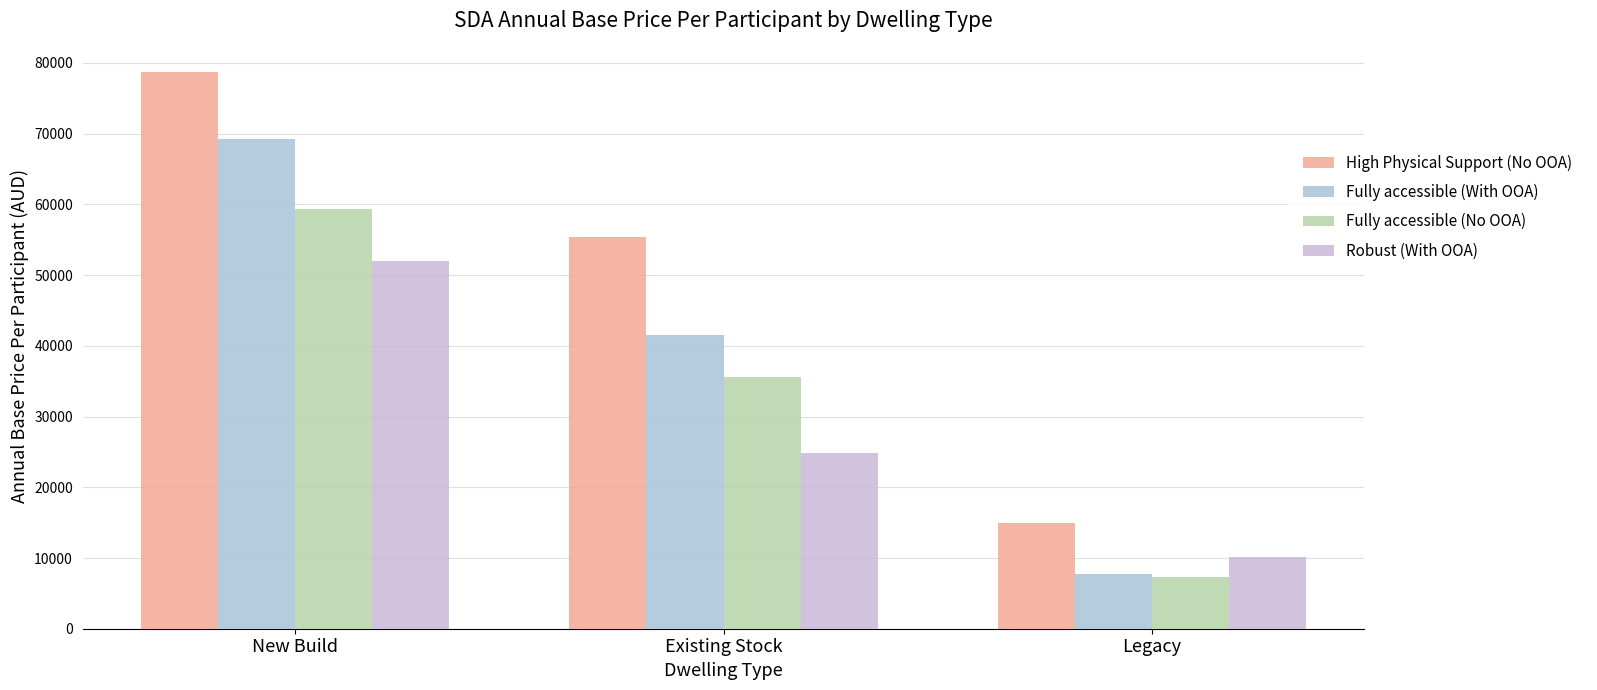

What is the label of the 3rd bar from the right?

New Build